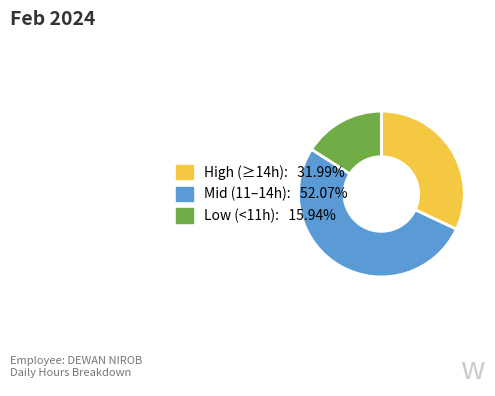

Is there any slice that represents more than half of the pie?

Yes